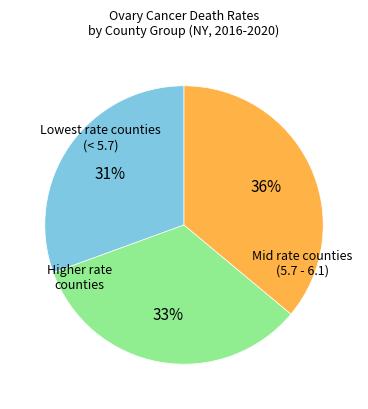

How many segments does this pie chart have?

3